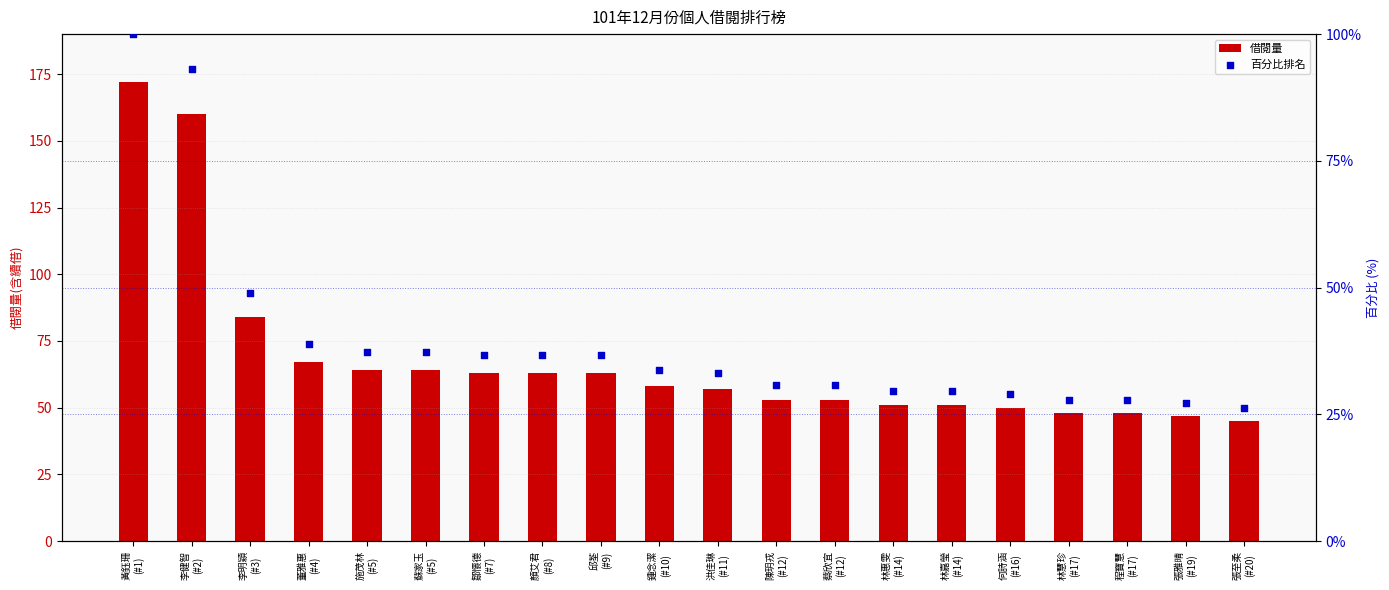

Which series has the largest Y range (max minus min)?

借閱量